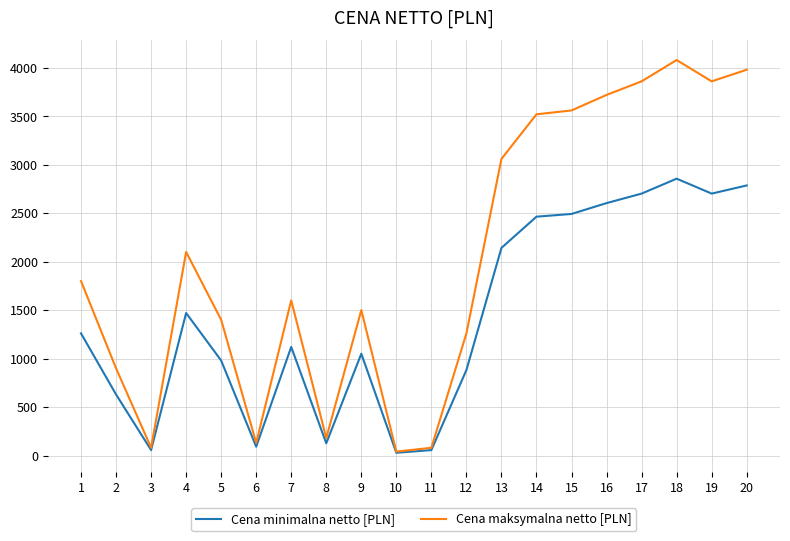

What is the difference between the highest and lowest values at 8?

54.0